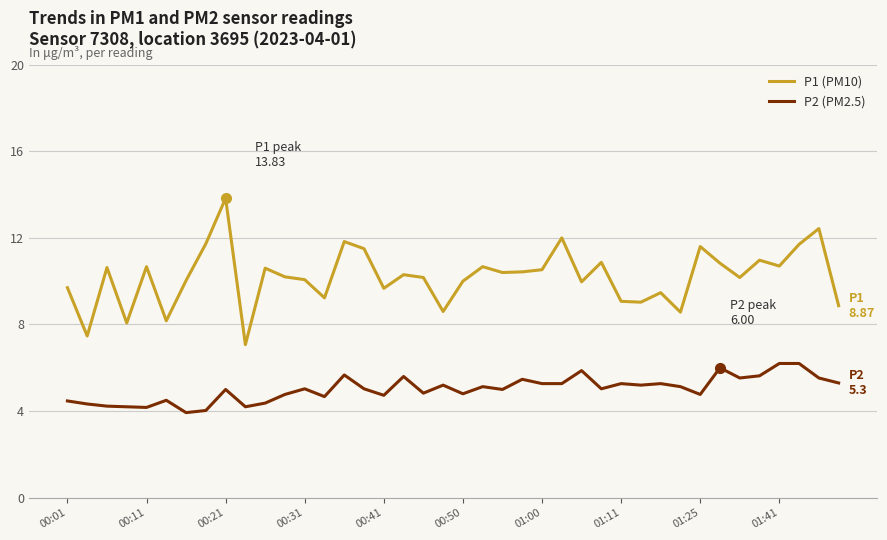

List the series in order of their overall mean, highest first.

P1 (PM10), P2 (PM2.5)